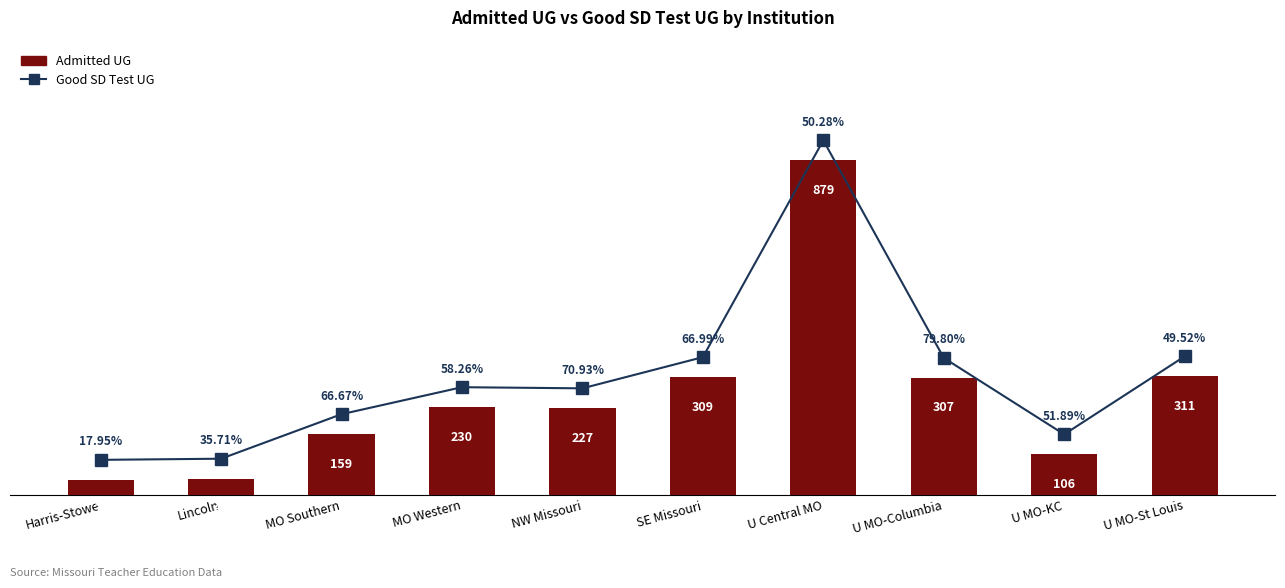

Rank the categories by Sum of TEACH_ADMIS_GOOD_SDTEST_UG value from highest to lowest.

U Central MO, U MO-St Louis, SE Missouri, U MO-Columbia, MO Western, NW Missouri, MO Southern, U MO-KC, Lincoln, Harris-Stowe